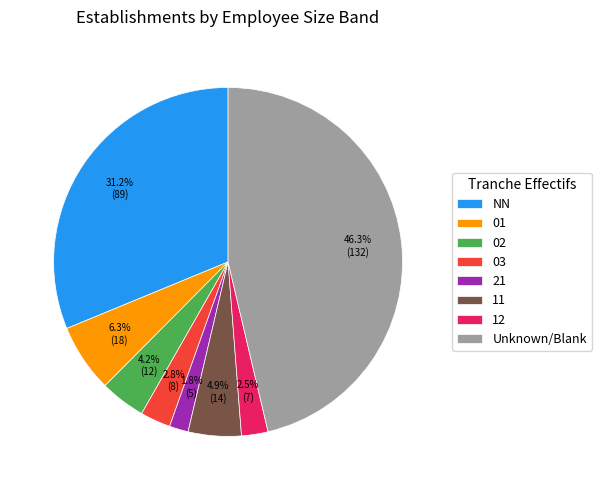

Is the sum of 12 and 11 greater than half?

No